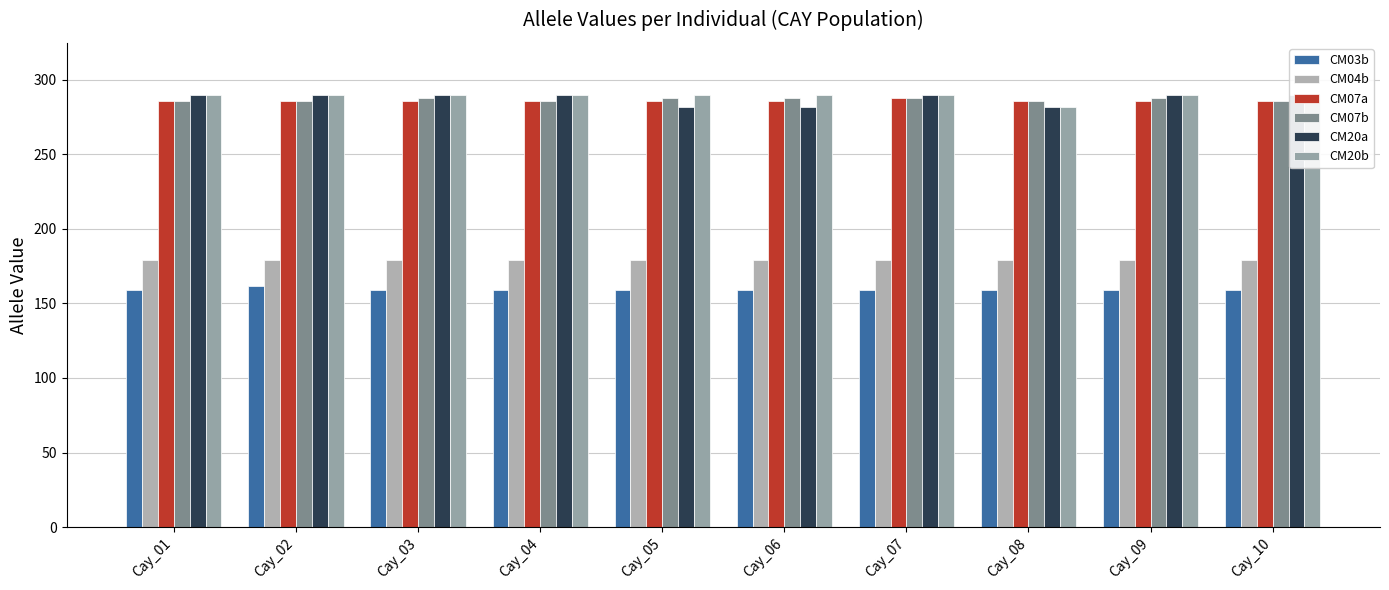

What is the value of the CM04b bar at the 5th from the left?

179